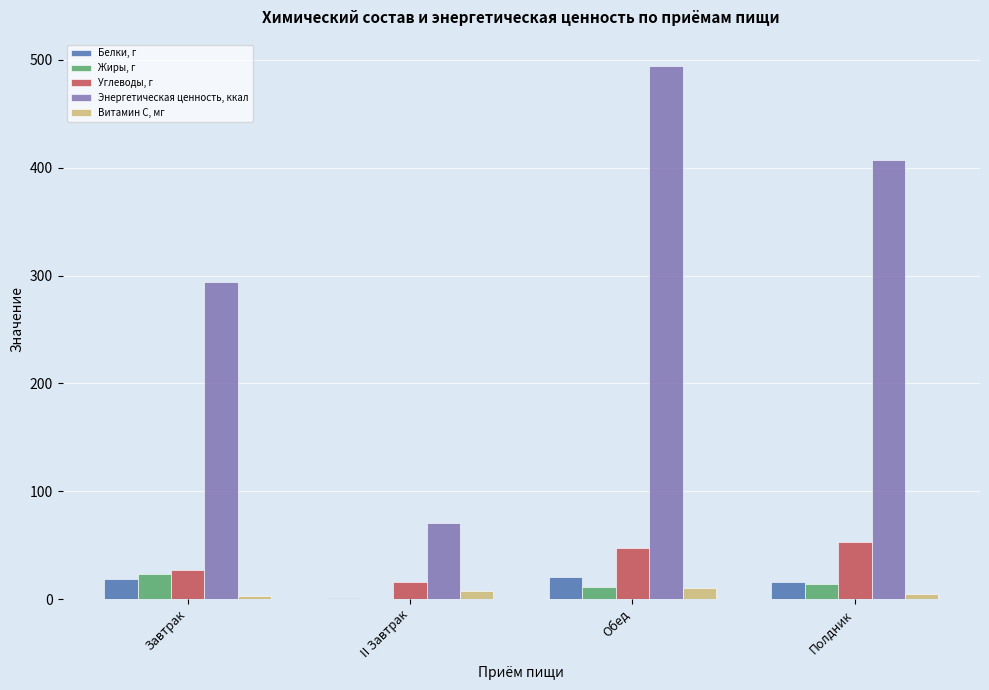

Which category has the highest value across all series?

Обед